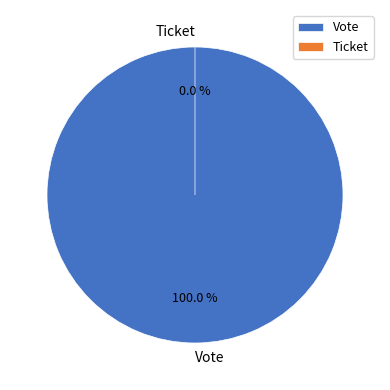

Do Vote and Ticket together represent more than half of the pie?

Yes